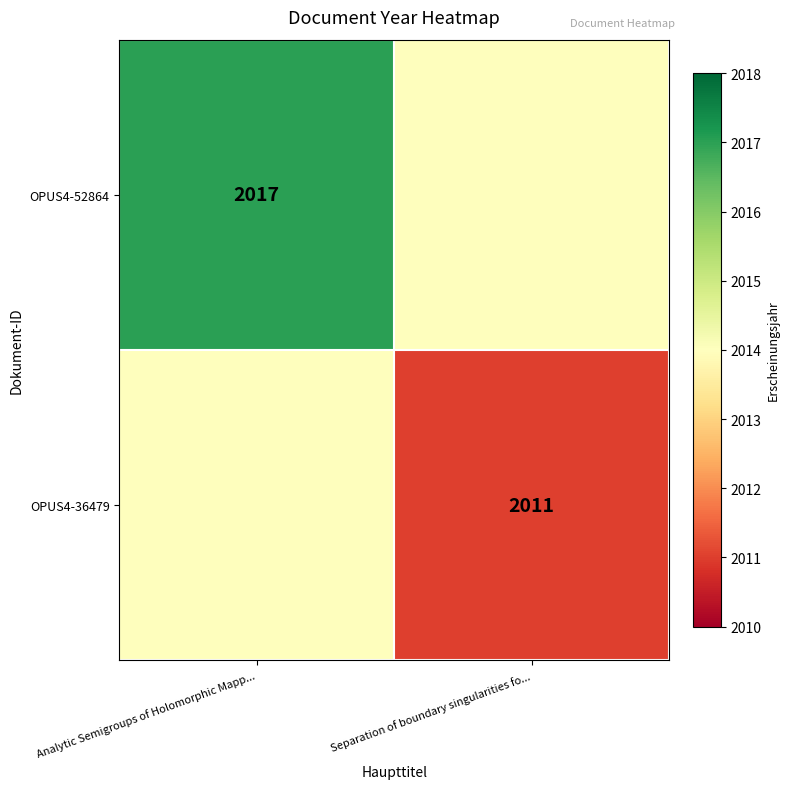

The value of OPUS4-36479 at Separation of boundary singularities fo... is 2011. True or false?

True